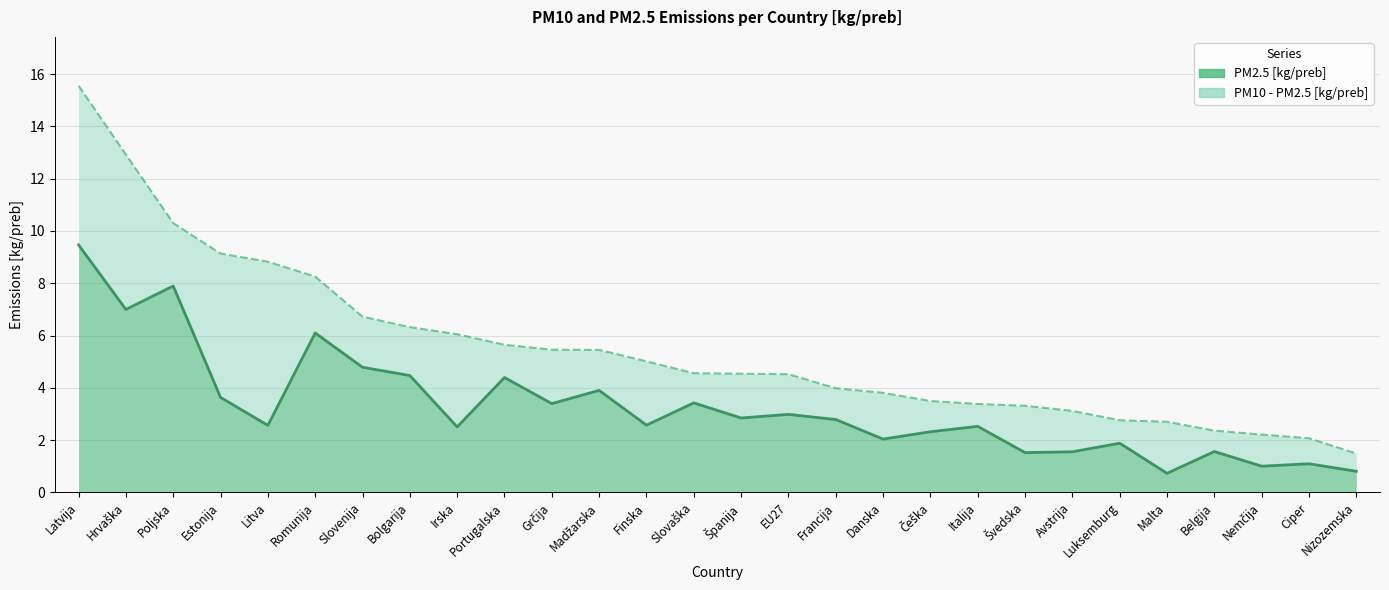

Does the chart display data point markers on the line(s)?

No